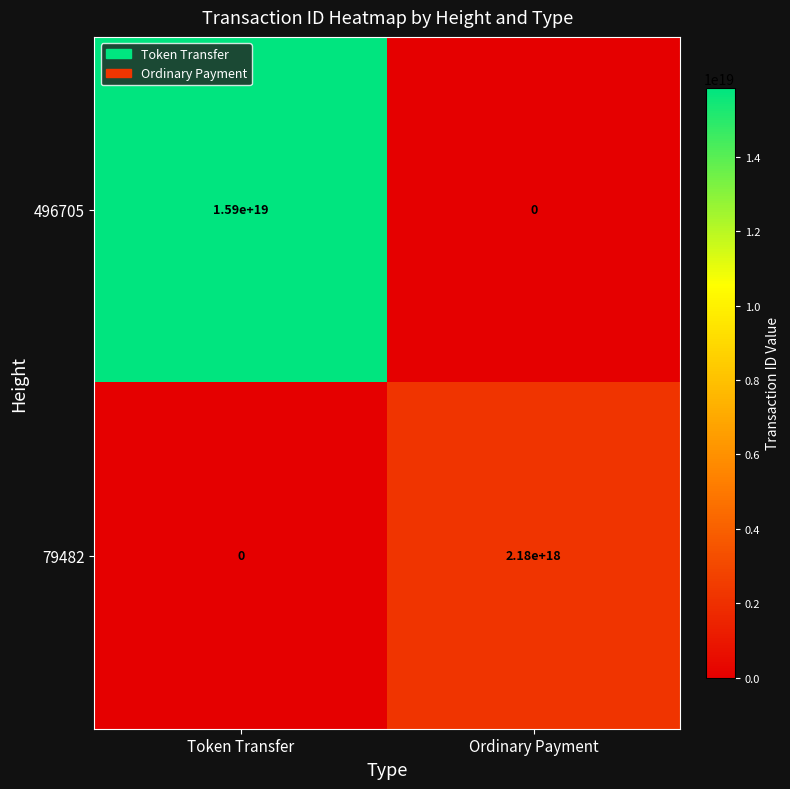

List the series in order of their peak value, lowest first.

79482, 496705